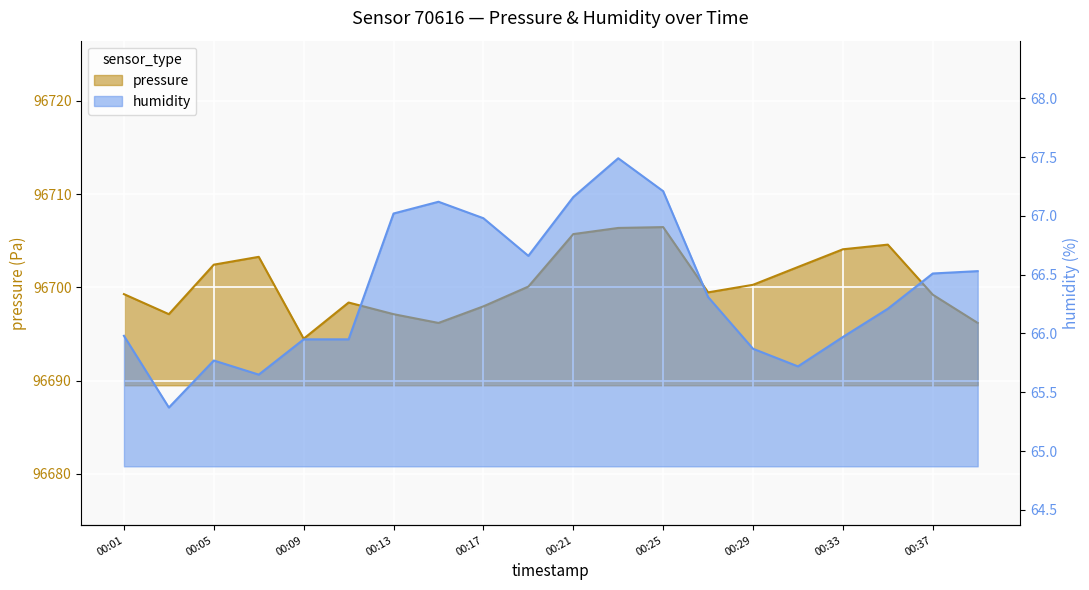

True or false: humidity and pressure cross at least once.

False